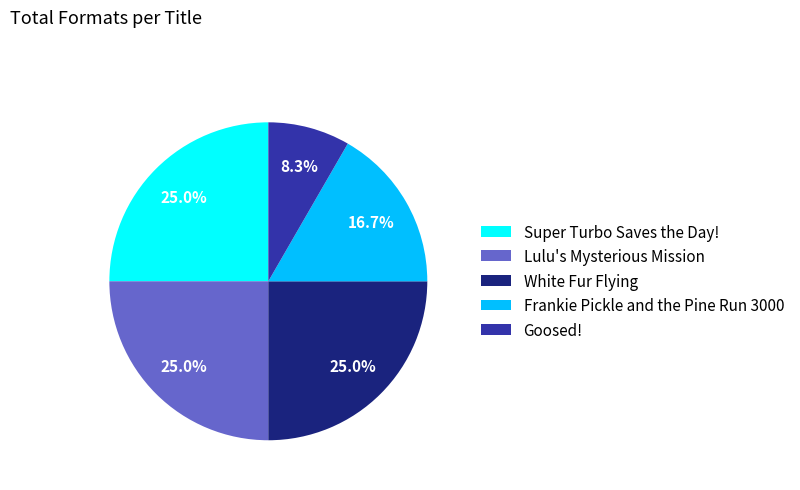

To the nearest percent, what is the difference between the Frankie Pickle and the Pine Run 3000 and Lulu's Mysterious Mission slice percentages?

8%